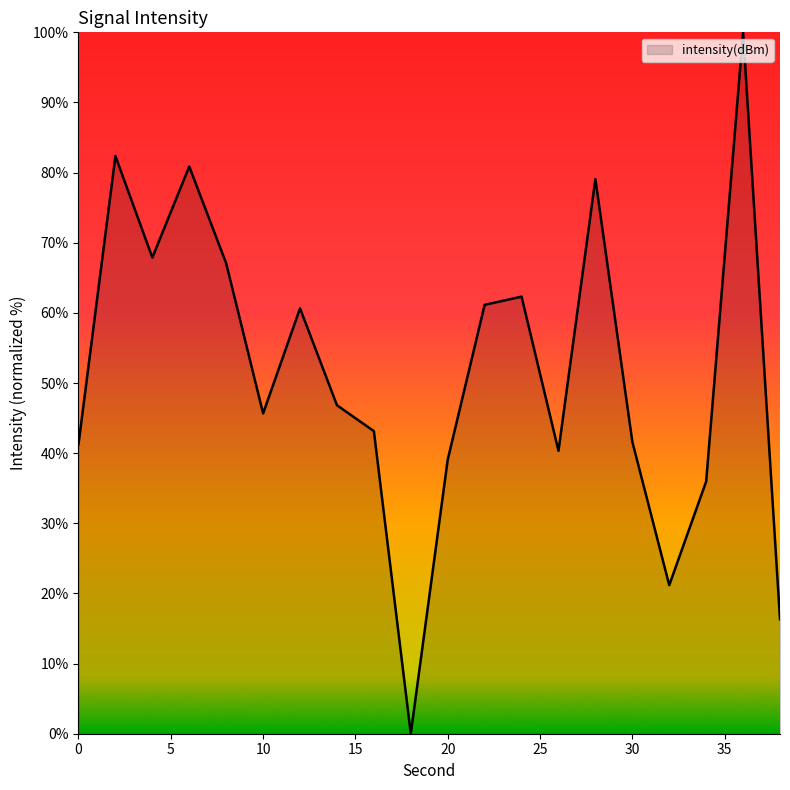

What is the greatest value displayed?

100.0